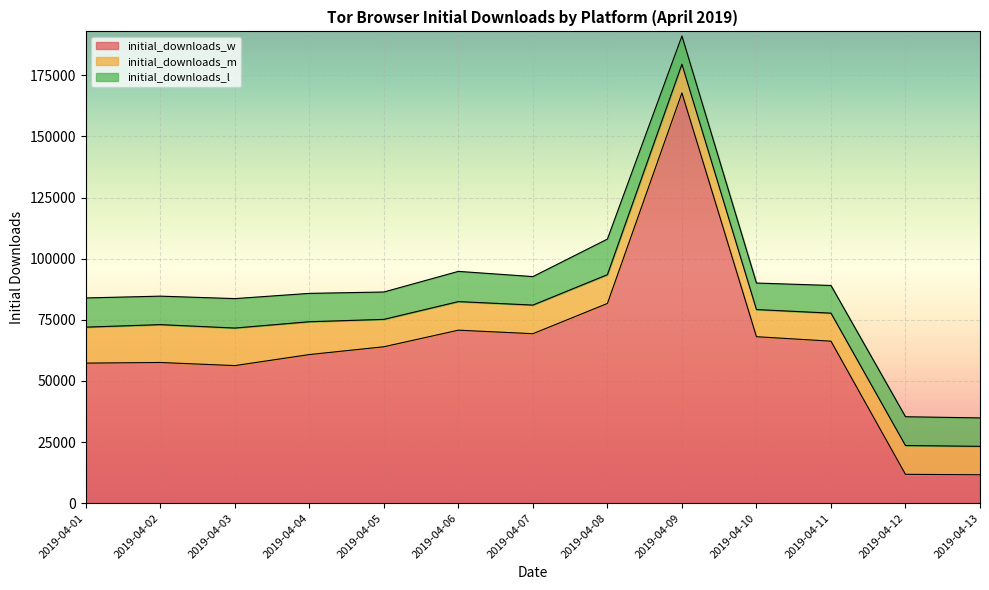

True or false: initial_downloads_l has a value of 15624 at 2019-04-09.

False